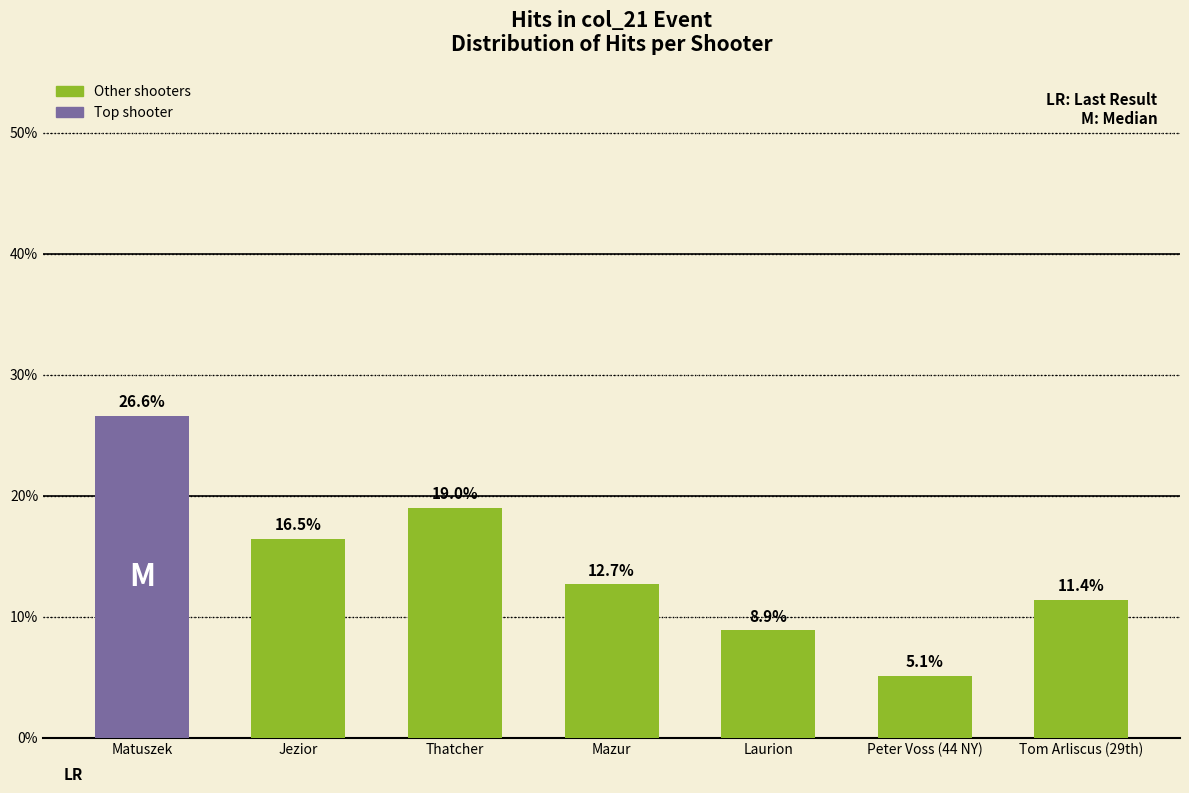

Reading left to right, list all the values displayed in this chart.

26.6	16.5	19.0	12.7	8.9	5.1	11.4